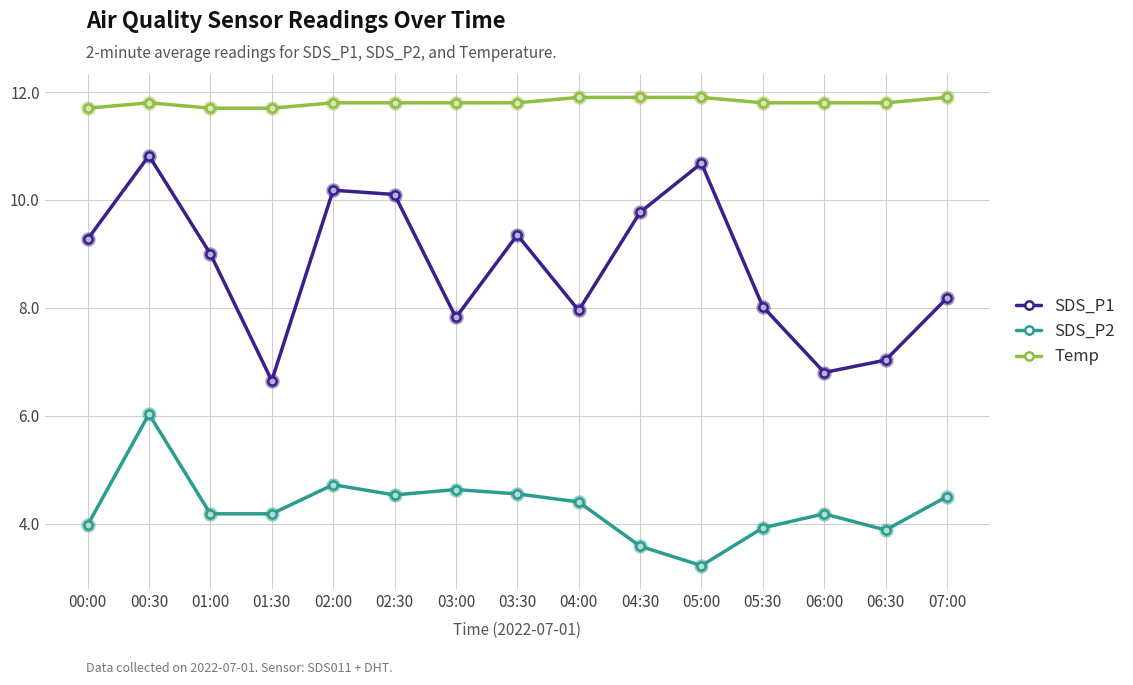

At how many categories does at least one series exceed 5?

15